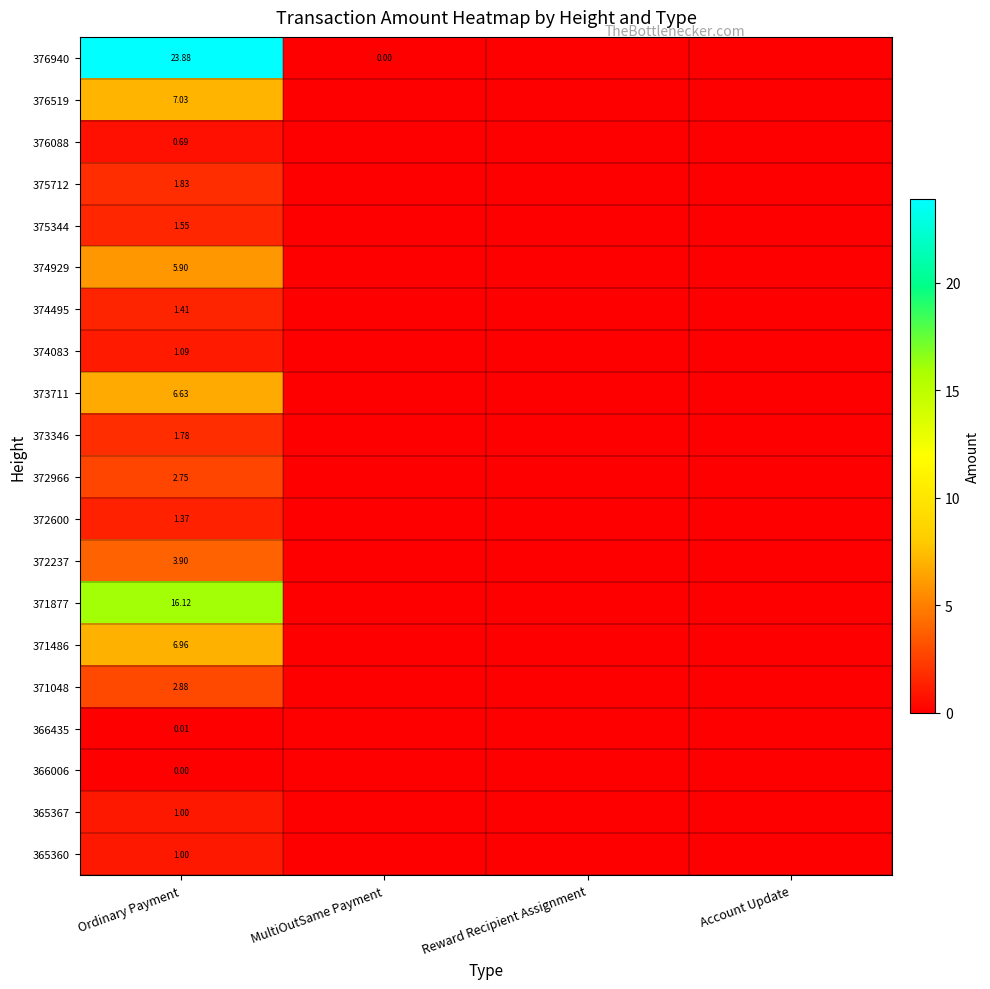

At how many categories does at least one series exceed 23?

1